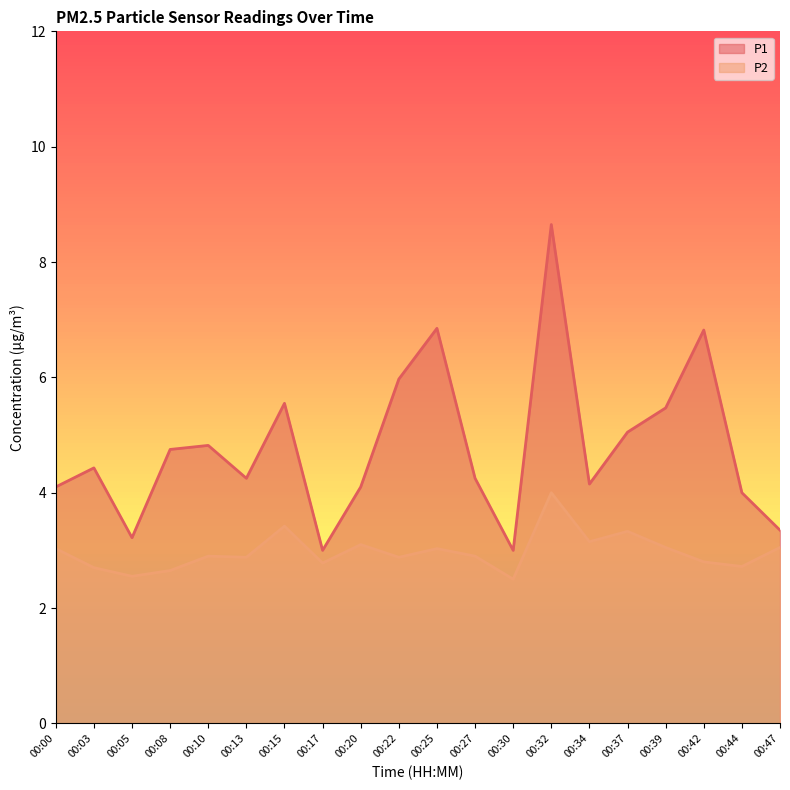

Reading right to left, extract all data points from this chart.

P1: 00:47=3.4	00:44=4.0	00:42=6.8	00:39=5.5	00:37=5.0	00:34=4.2	00:32=8.7	00:30=3.0	00:27=4.2	00:25=6.8	00:22=6.0	00:20=4.1	00:17=3.0	00:15=5.5	00:13=4.2	00:10=4.8	00:08=4.8	00:05=3.2	00:03=4.4	00:00=4.1
P2: 00:47=3.0	00:44=2.7	00:42=2.8	00:39=3.0	00:37=3.3	00:34=3.1	00:32=4.0	00:30=2.5	00:27=2.9	00:25=3.0	00:22=2.9	00:20=3.1	00:17=2.8	00:15=3.4	00:13=2.9	00:10=2.9	00:08=2.6	00:05=2.5	00:03=2.7	00:00=3.0